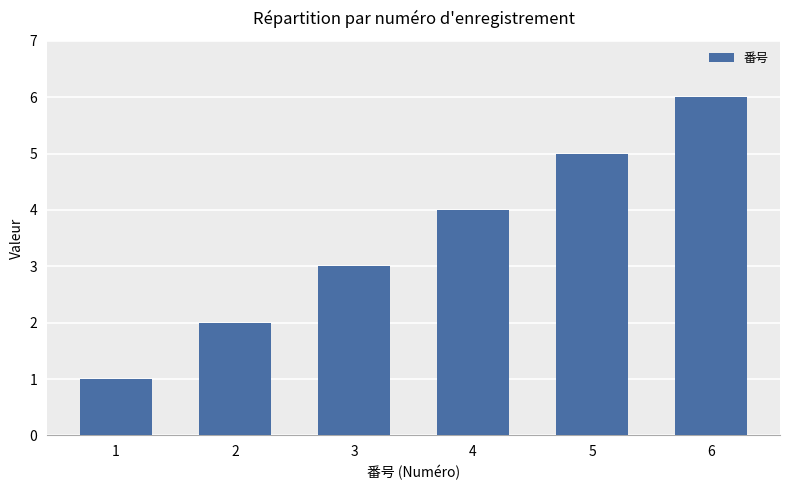

Reading left to right, transcribe all the data shown in this chart.

1=1	2=2	3=3	4=4	5=5	6=6